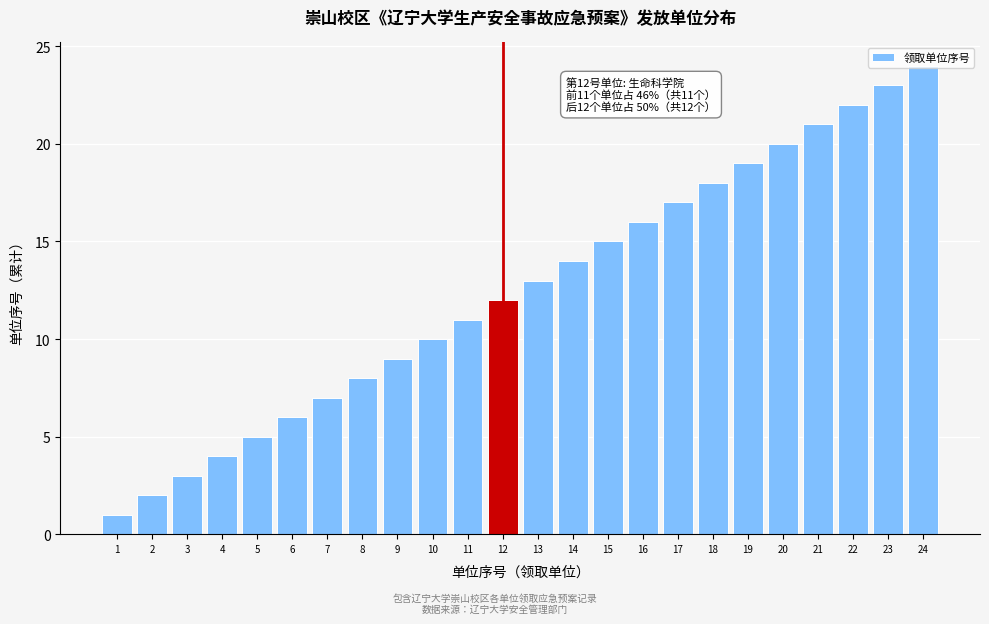

What is the change in value from 13 to 19?

+6